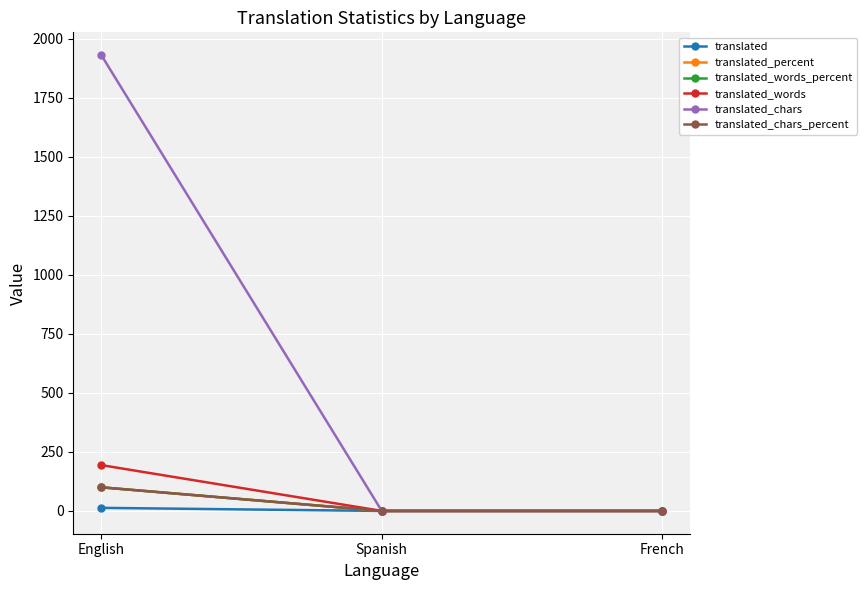

How many lines are shown in the chart?

6